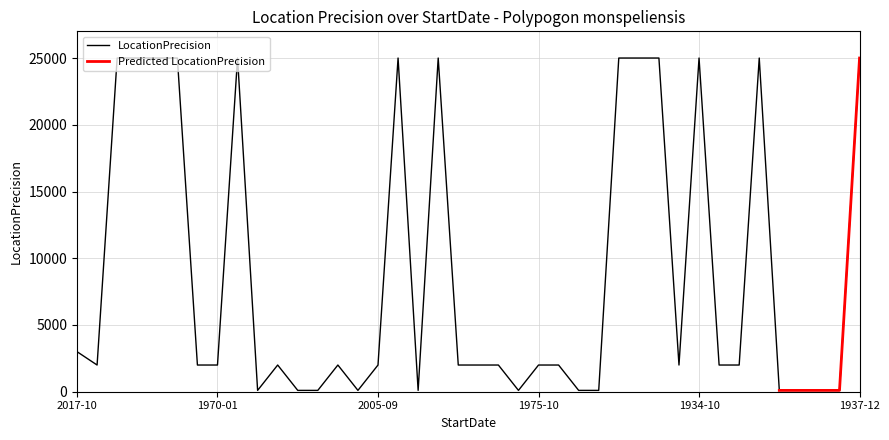

Count the number of values greater than 2000.

14